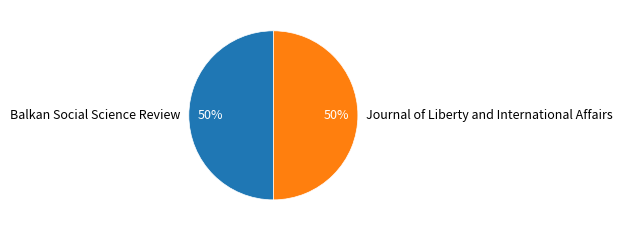

To the nearest percent, what portion does Journal of Liberty and International Affairs represent?

50%